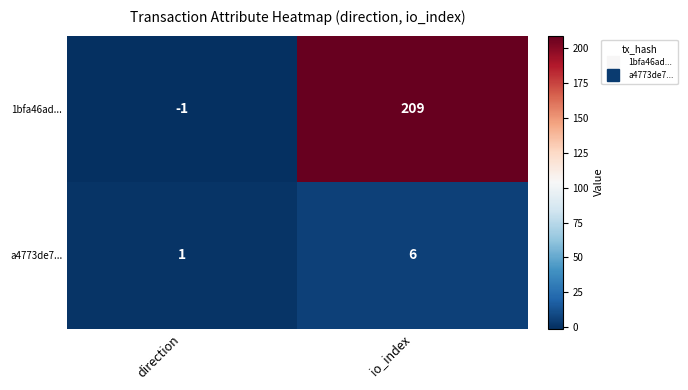

What is the difference between the maximum and minimum values in the a4773de7... series?

5